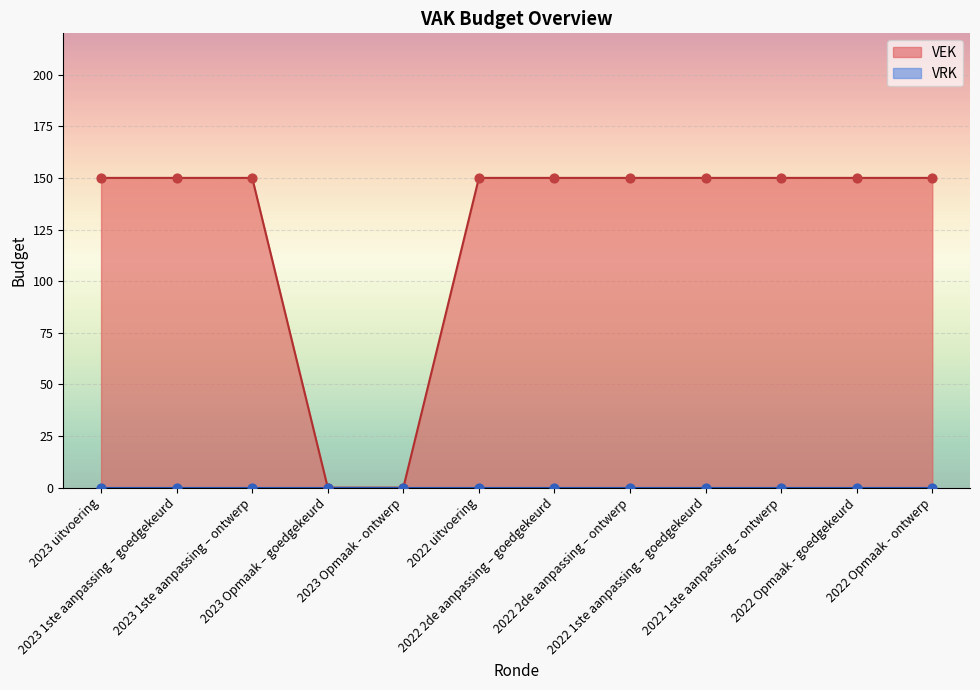

What is the change in value from 2023 Opmaak - ontwerp to 2022 Opmaak - ontwerp?

+150